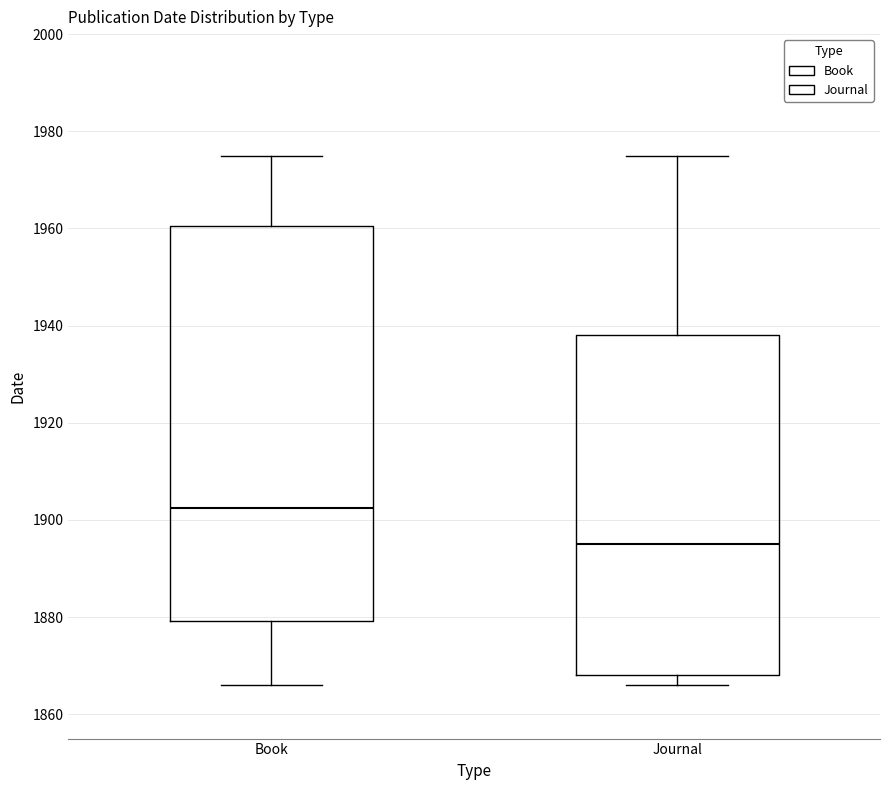

Comparing the boxes themselves (not the whiskers), which one is the tallest?

Book